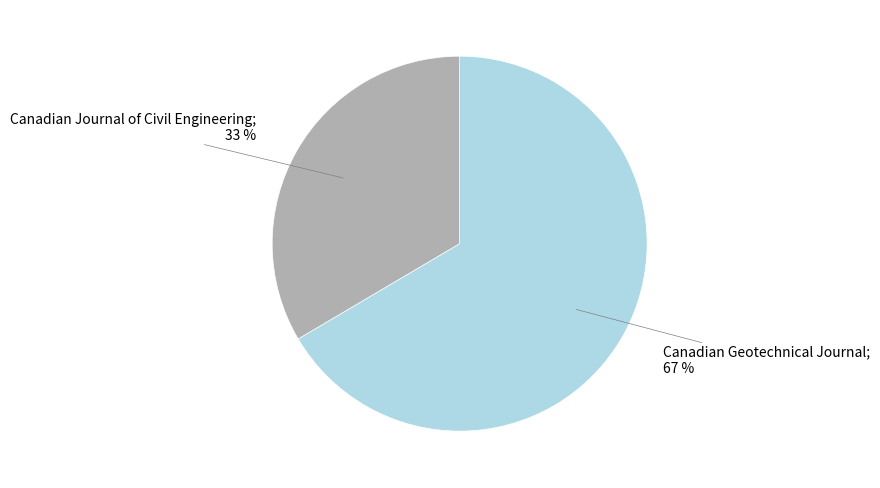

Does any single category account for the majority?

Yes